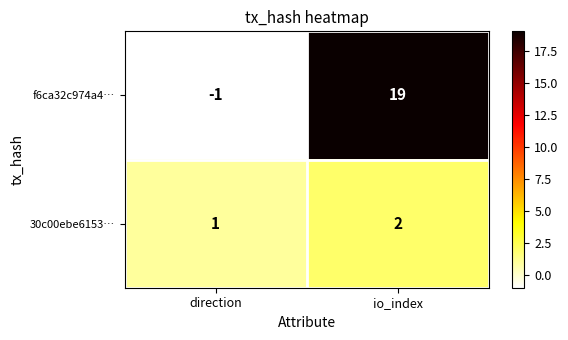

Which category has the highest value in the f6ca32c974a4… series?

io_index